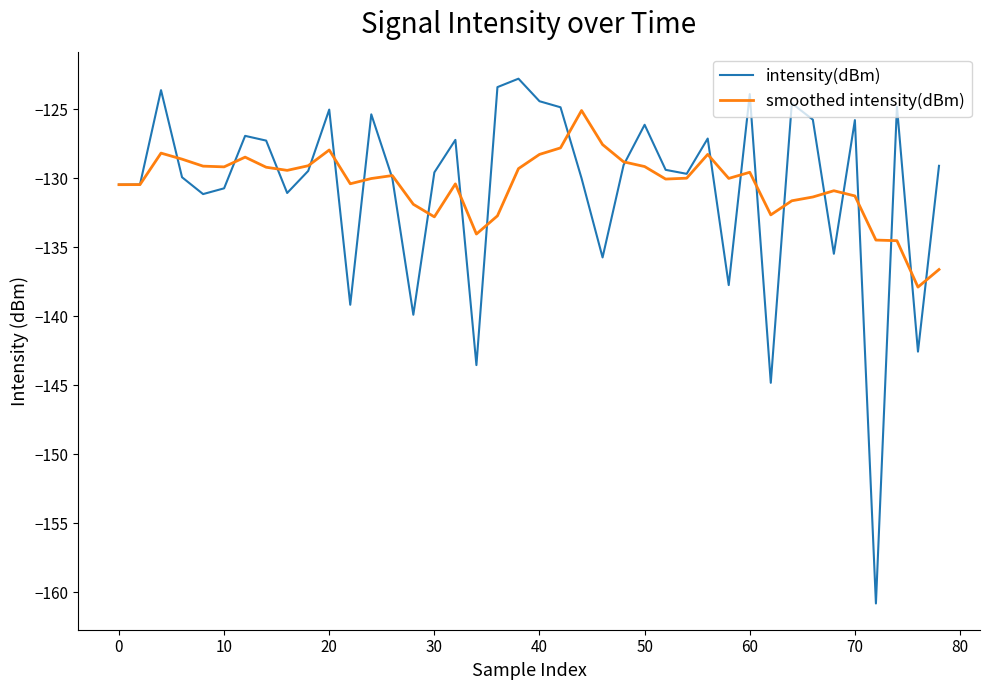

List the series in order of their peak value, lowest first.

smoothed intensity(dBm), intensity(dBm)